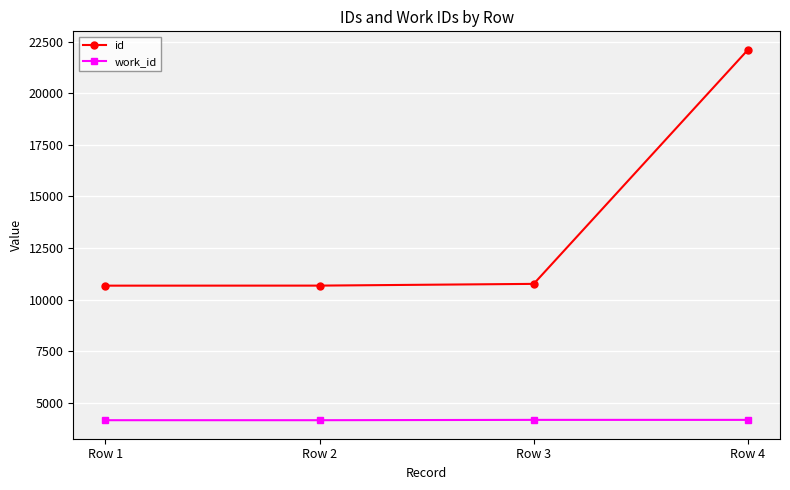

How many lines are shown in the chart?

2